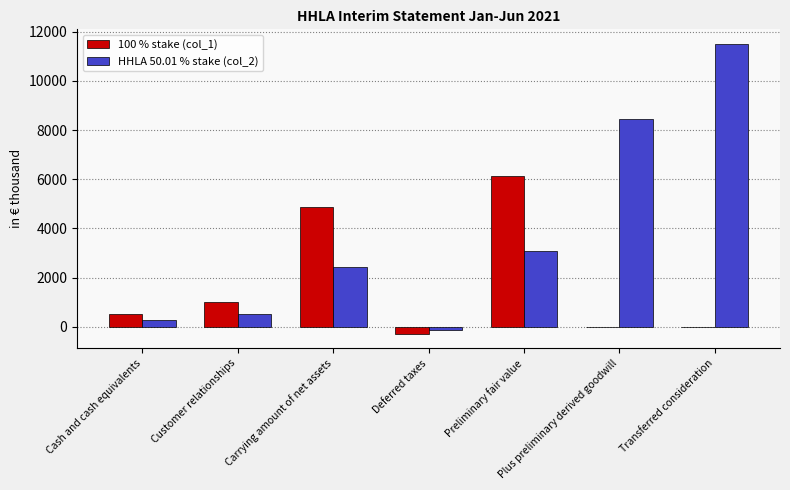

What is the maximum value shown in the chart?

11503